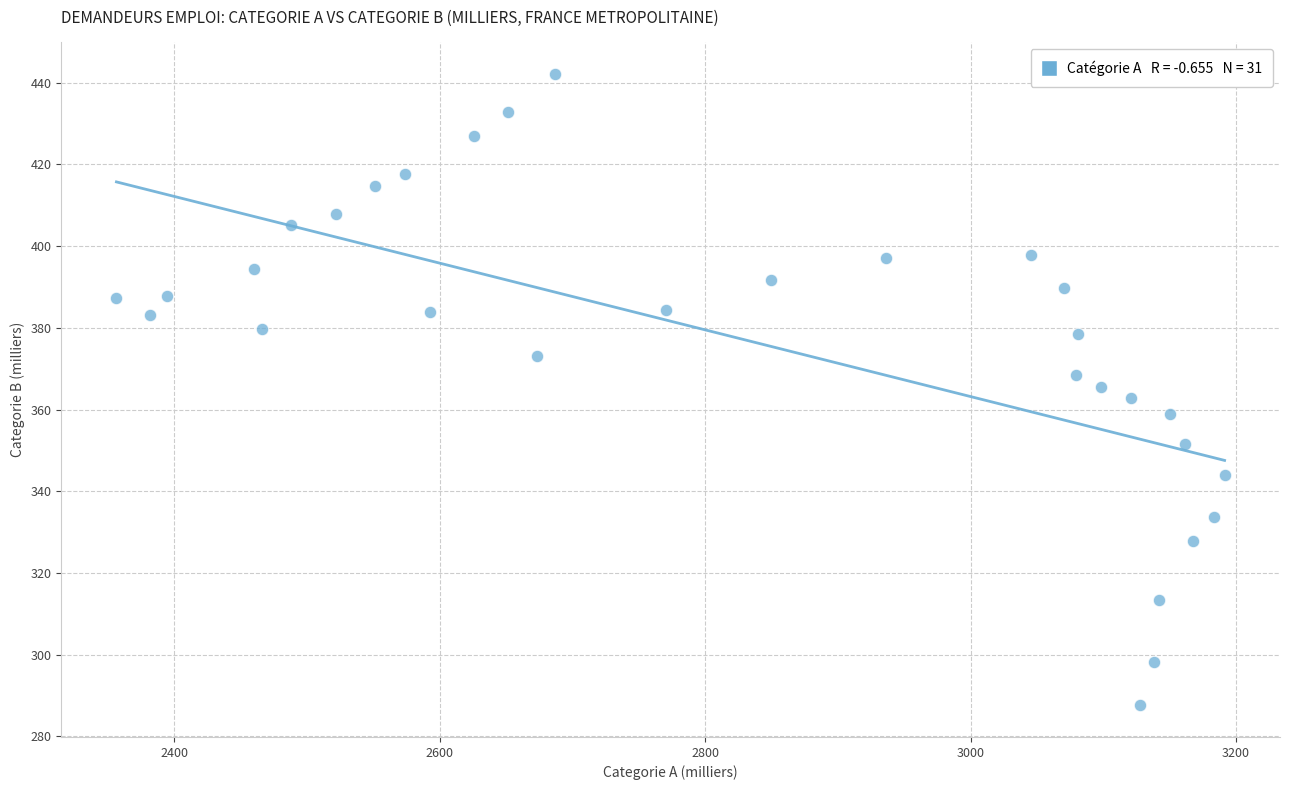

What is the range of X values (max minus min)?

834.9